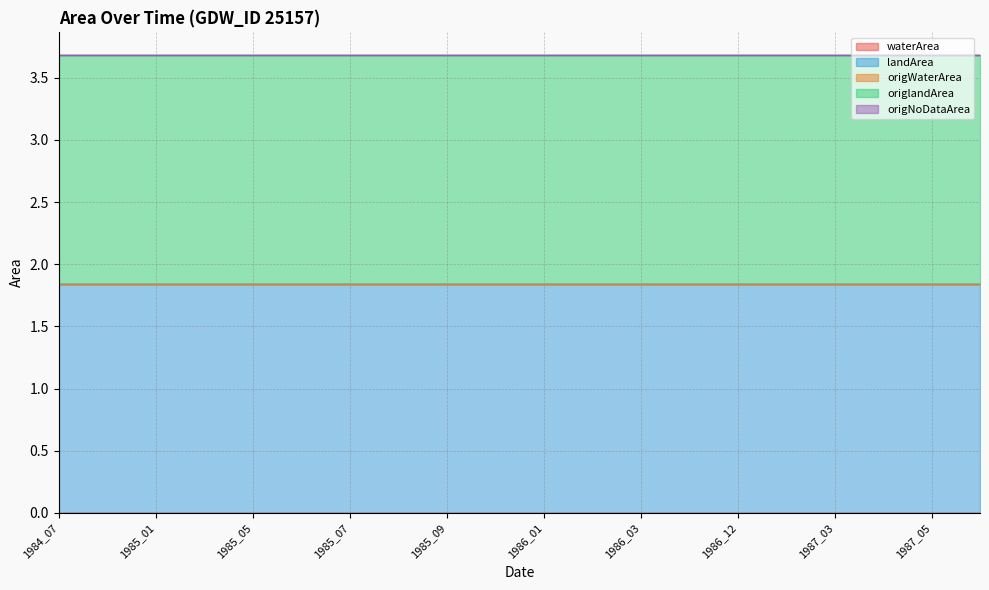

Is it true that waterArea equals 0.0 at 1985_08?

True